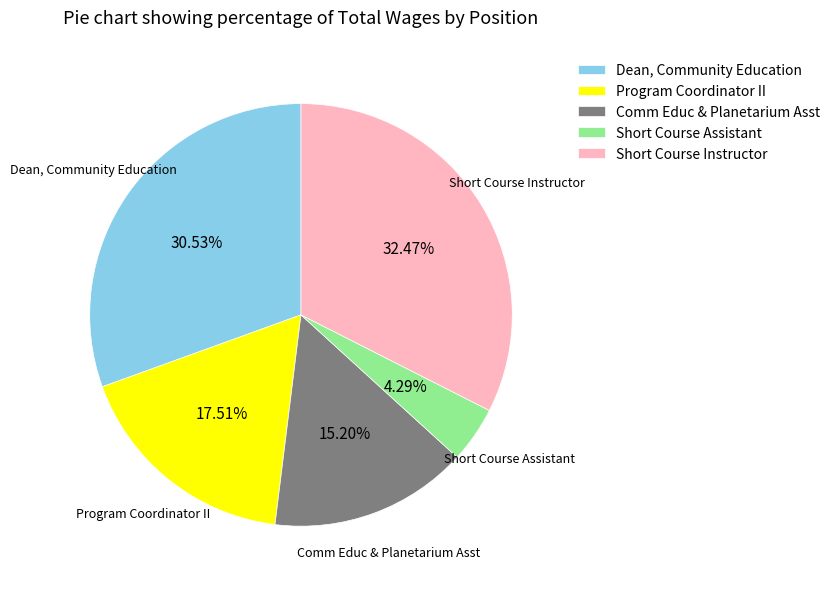

To the nearest percent, what is the average slice percentage?

20%